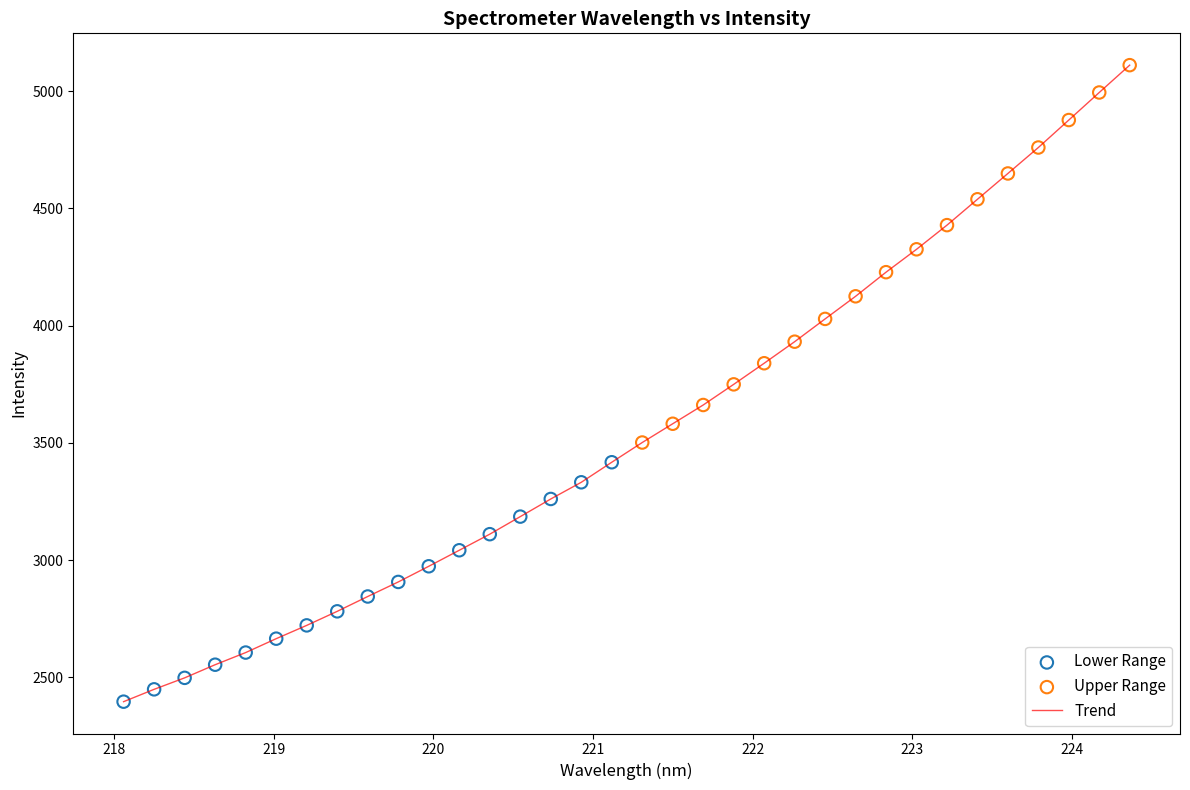

What is the maximum value shown in the chart?

5111.1